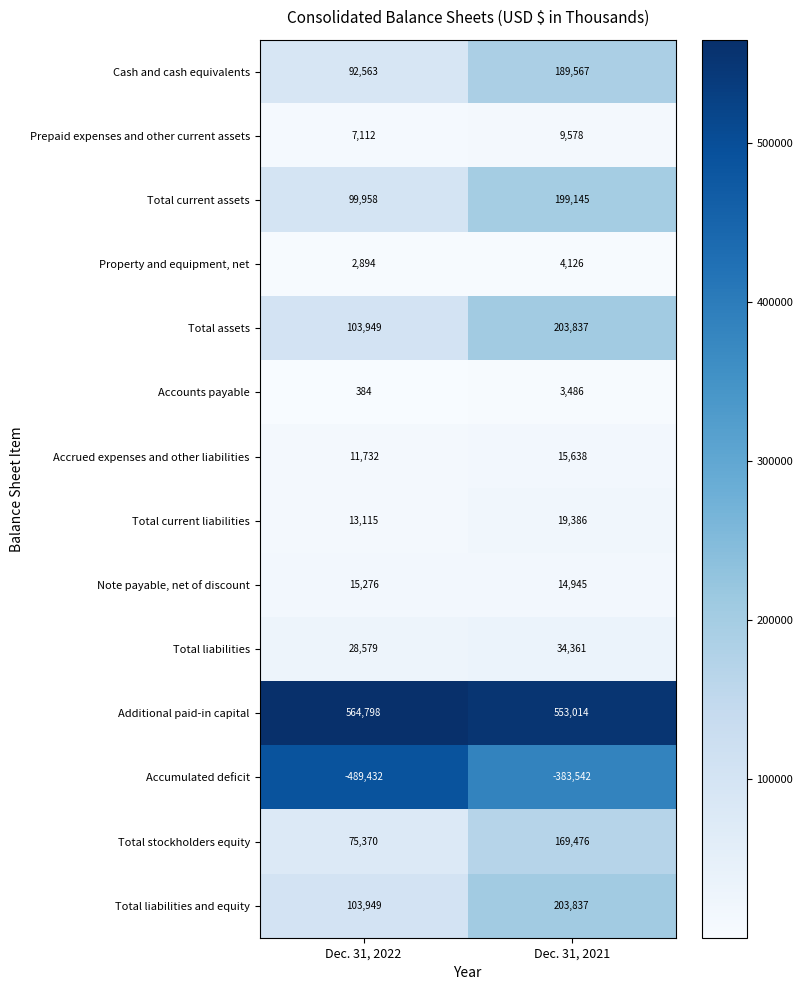

Between Dec. 31, 2022 and Dec. 31, 2021, which series saw the biggest shift?

Accumulated deficit